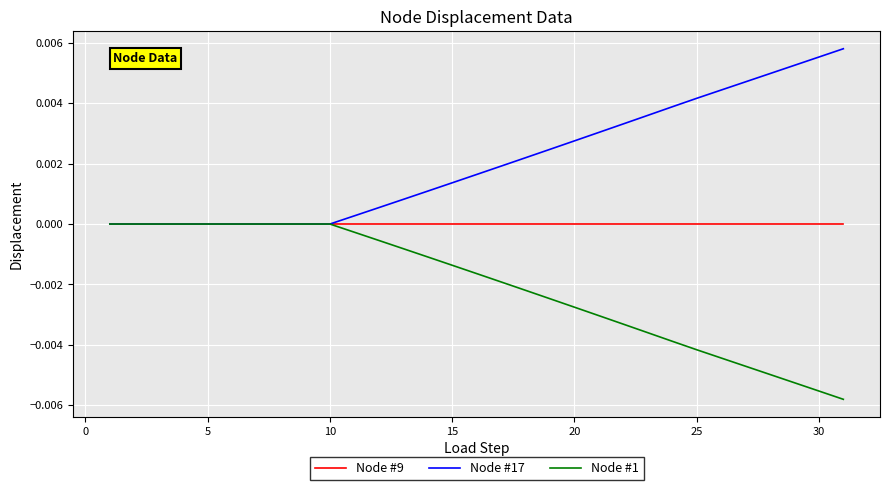

Which series has the largest total across all categories?

Node #17